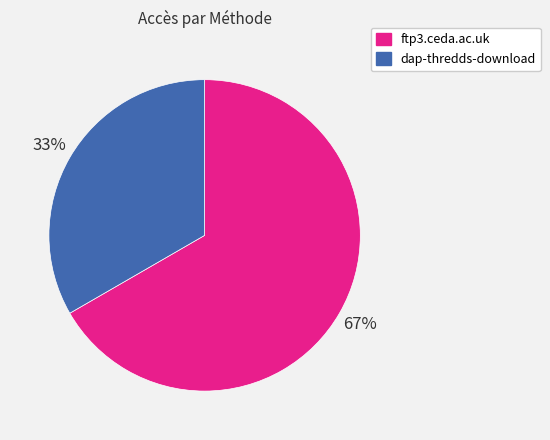

To the nearest percent, what percentage of the pie is dap-thredds-download?

33%